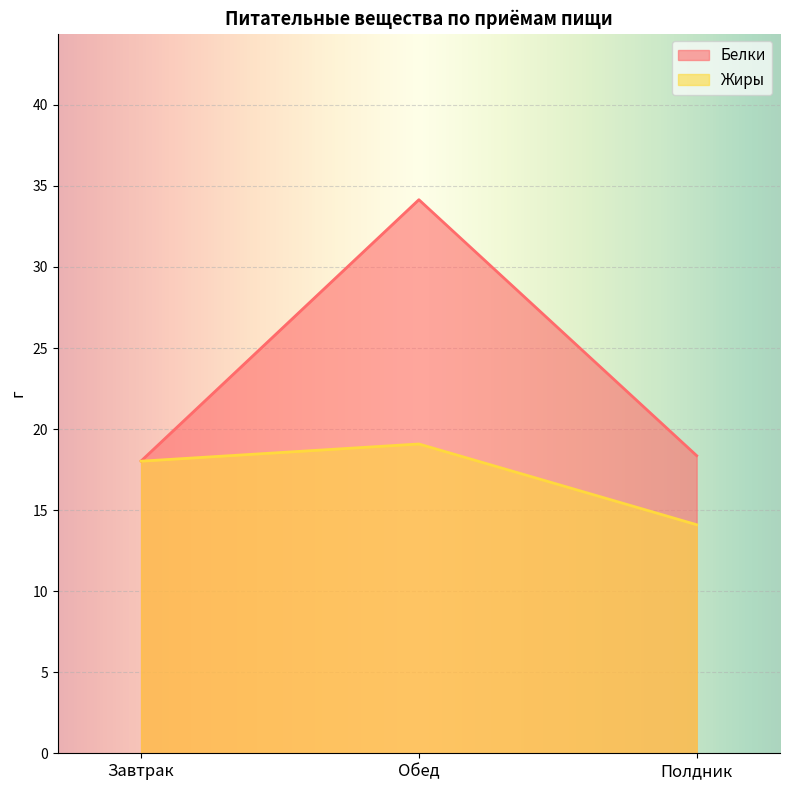

Rank the series by their maximum value, from lowest to highest.

Жиры, Белки